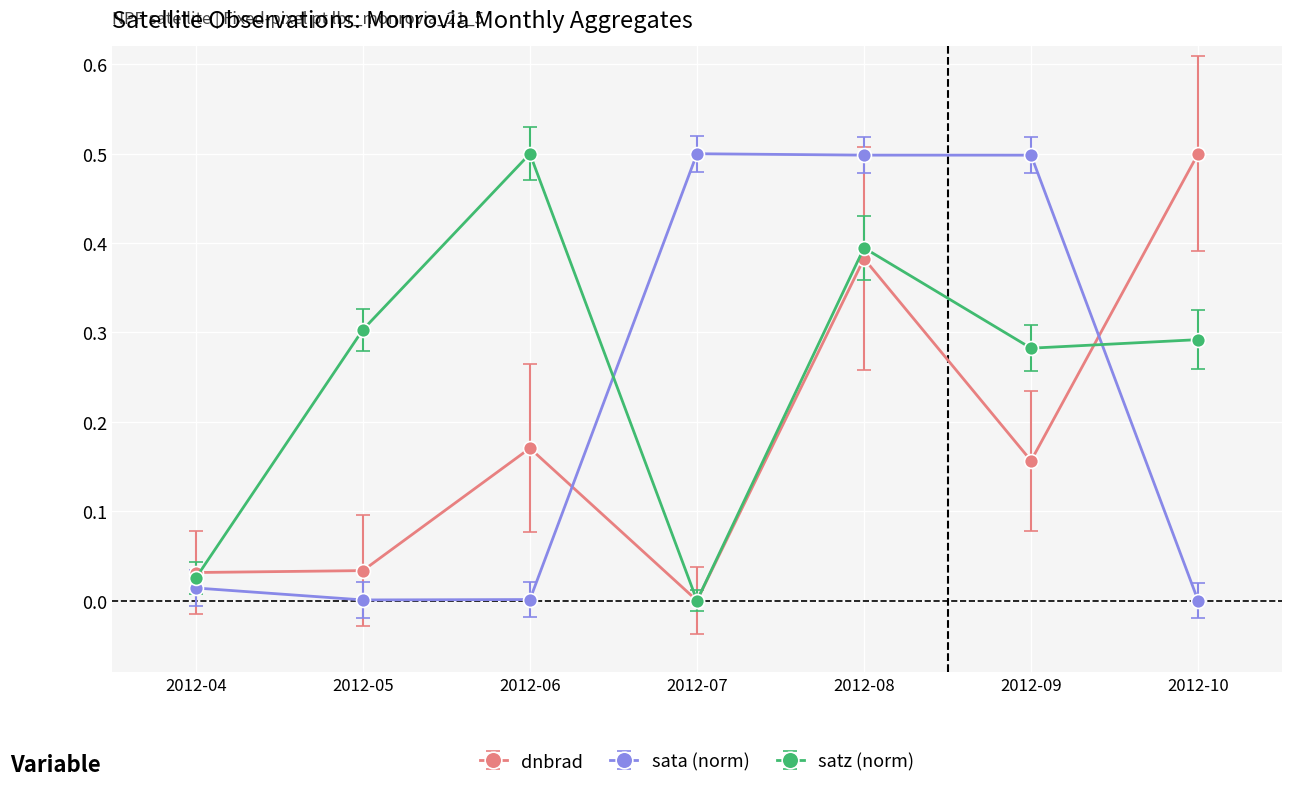

What is the value of the sata (norm) point at the 4th from the left?

0.5